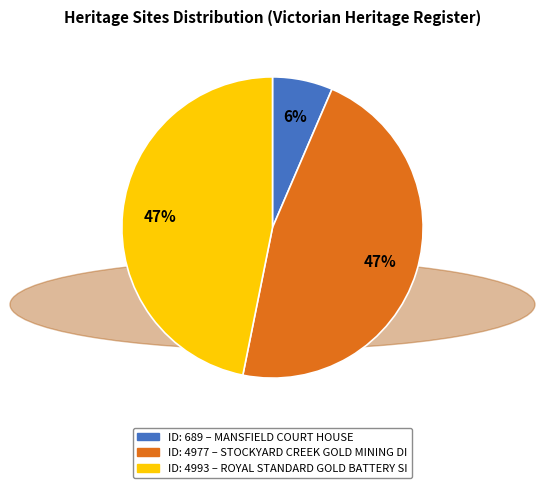

How many slices are in this pie chart?

3